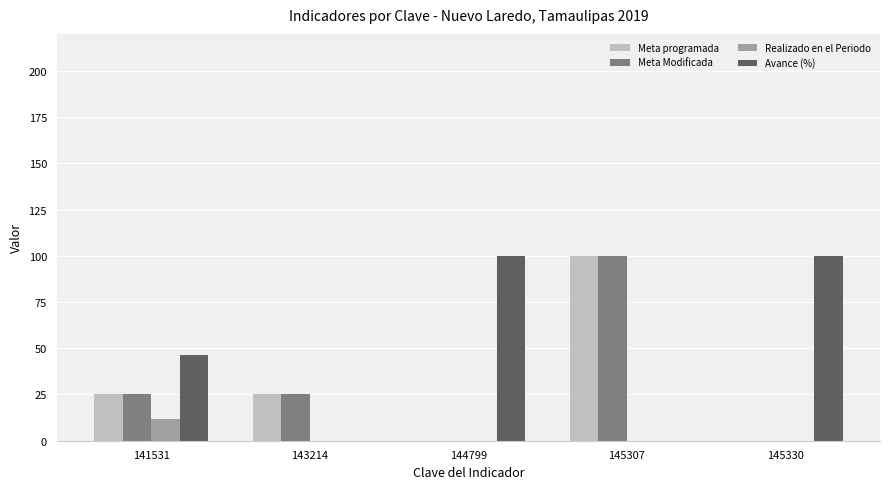

What is the spread (max minus min) of values at 143214?

25.0